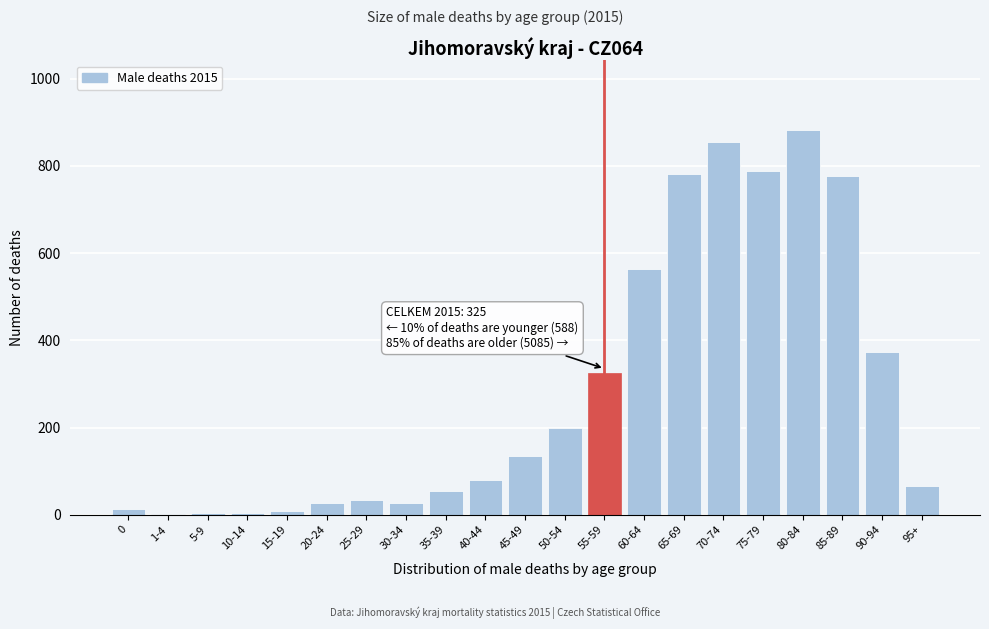

What is the sum of all values?

5998